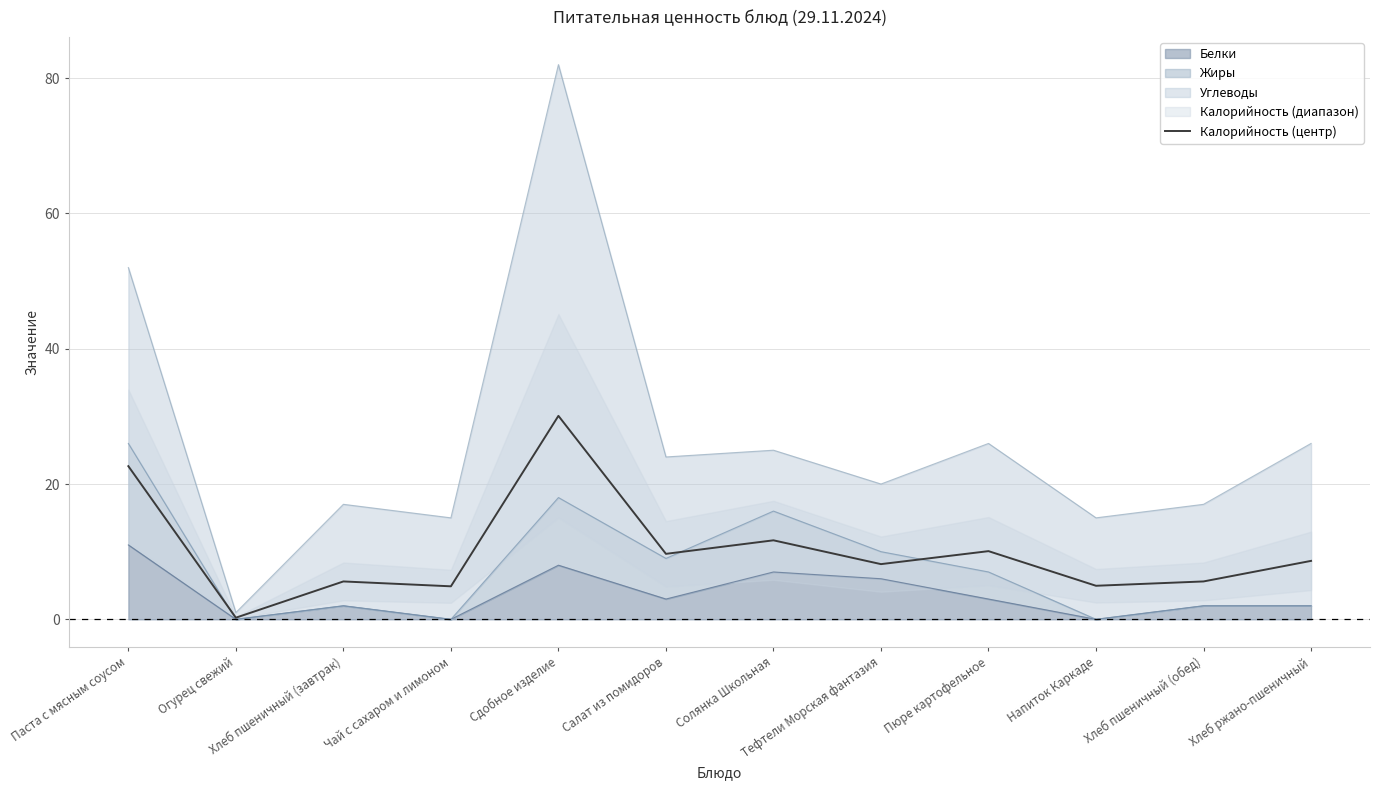

What position from the left is Огурец свежий?

2